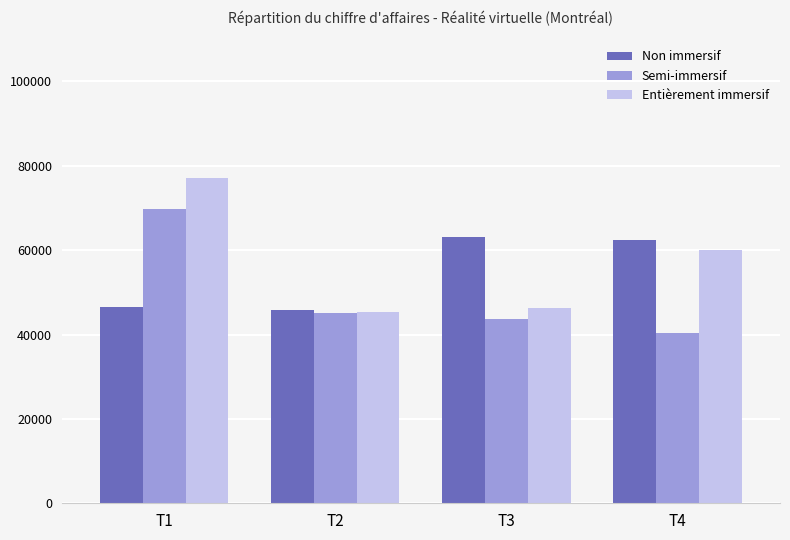

What is the approximate value of Entièrement immersif at T2, to the nearest 50?

45300